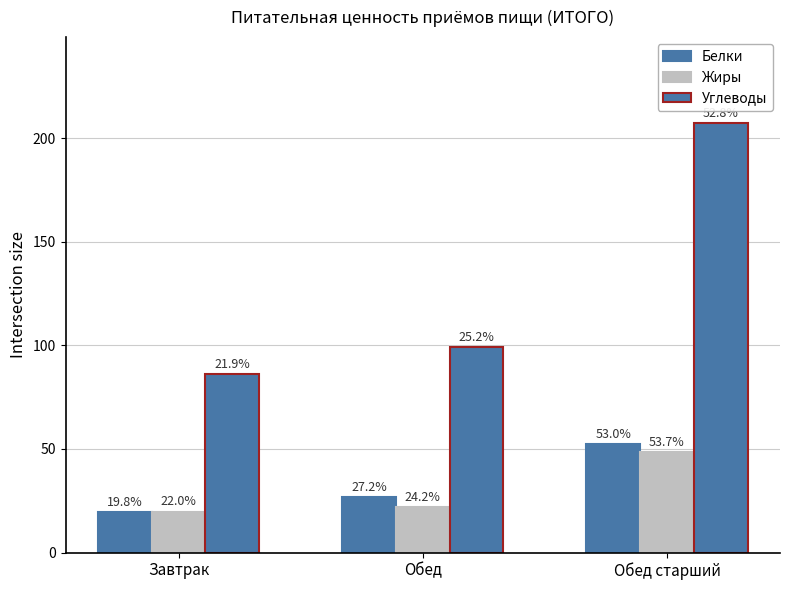

Which has a higher value, Завтрак or Обед?

Обед